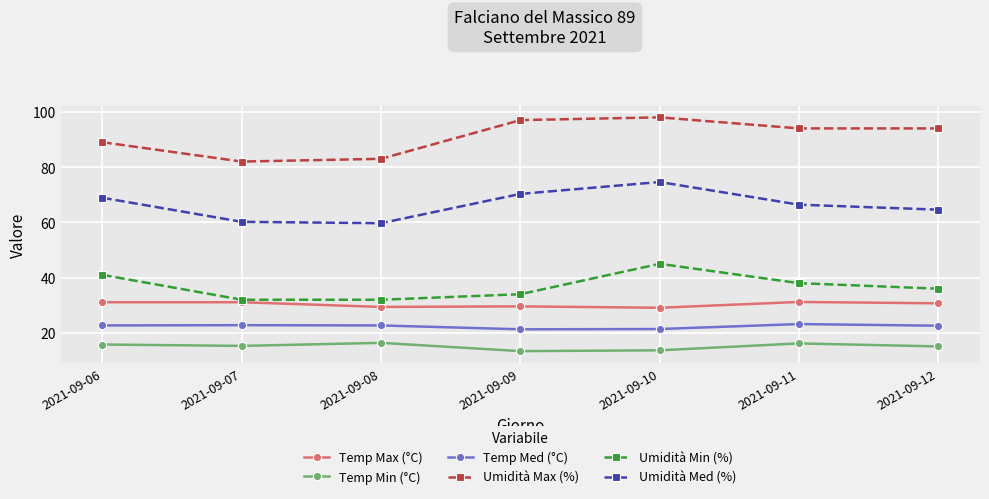

Is it true that Temp Med (°C) equals 14.7 at 2021-09-12?

False